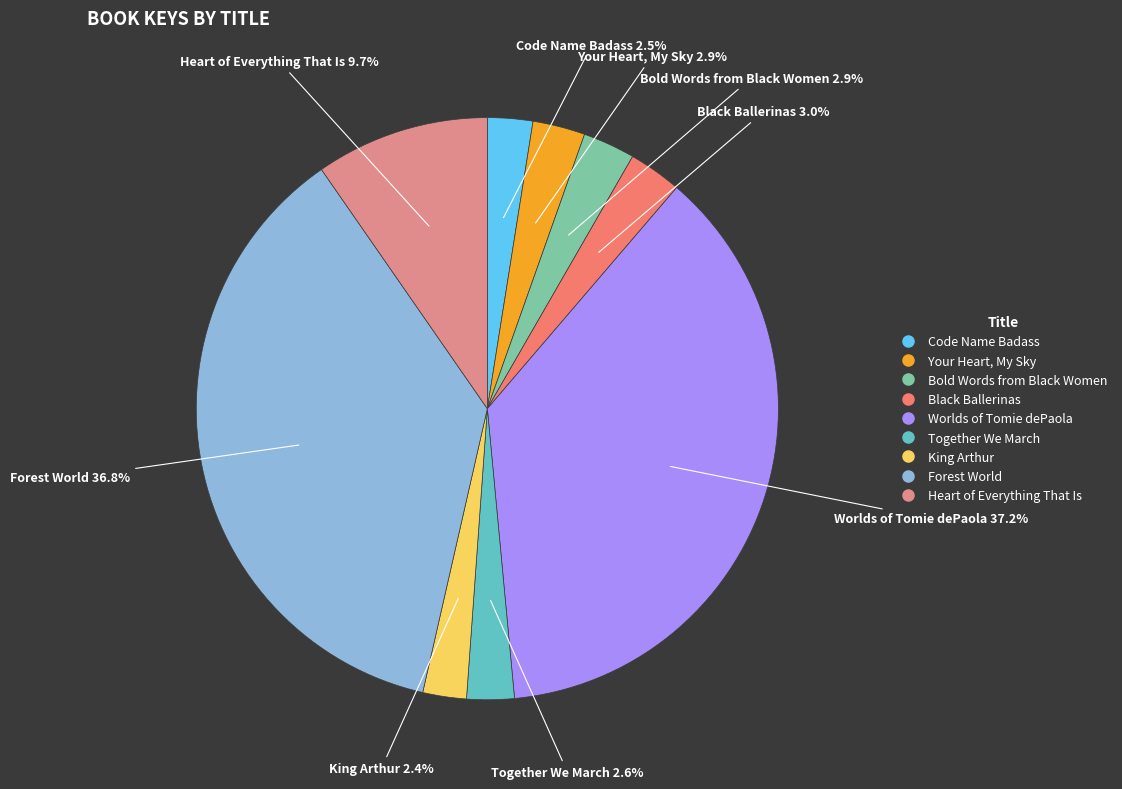

Approximately how many times larger is the value at Worlds of Tomie dePaola compared to Bold Words from Black Women?

12.8